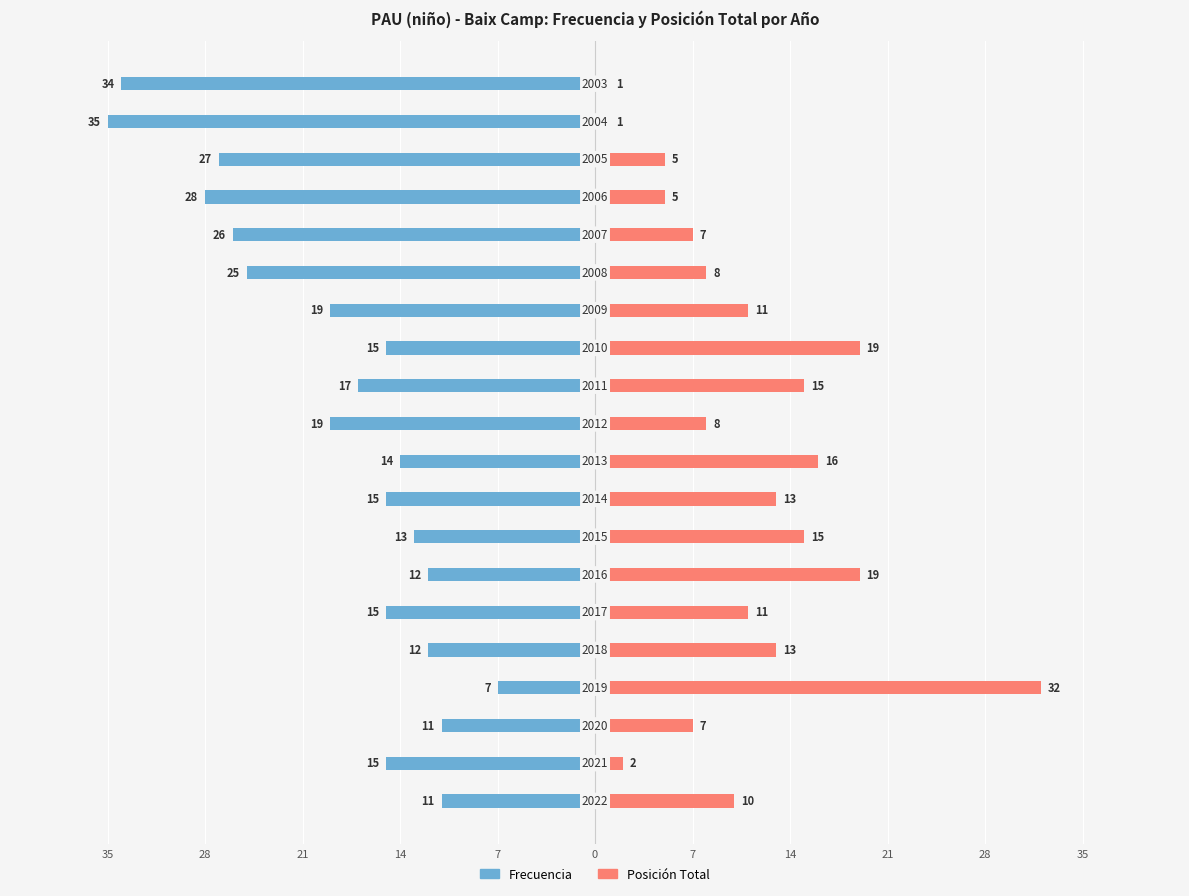

What is the difference between the Posición Total values at 13 and 15?

4